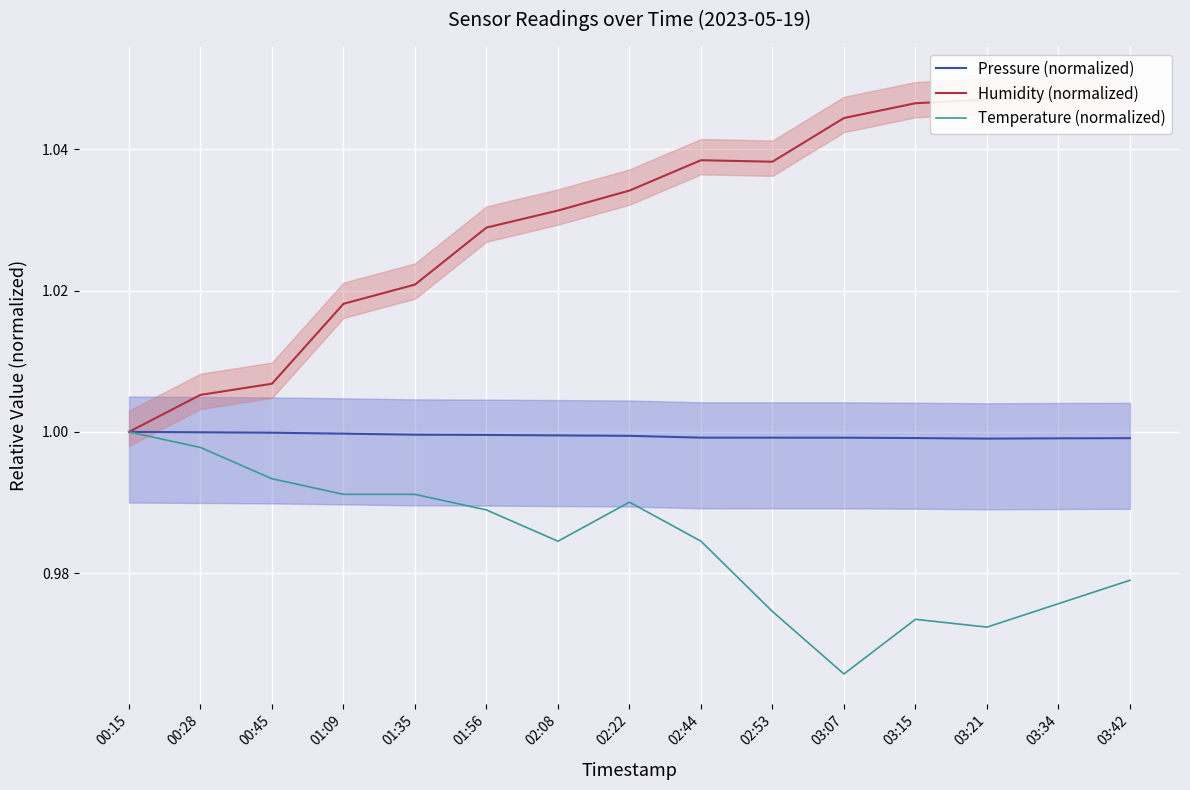

True or false: Temperature (normalized) and Humidity (normalized) cross at least once.

False